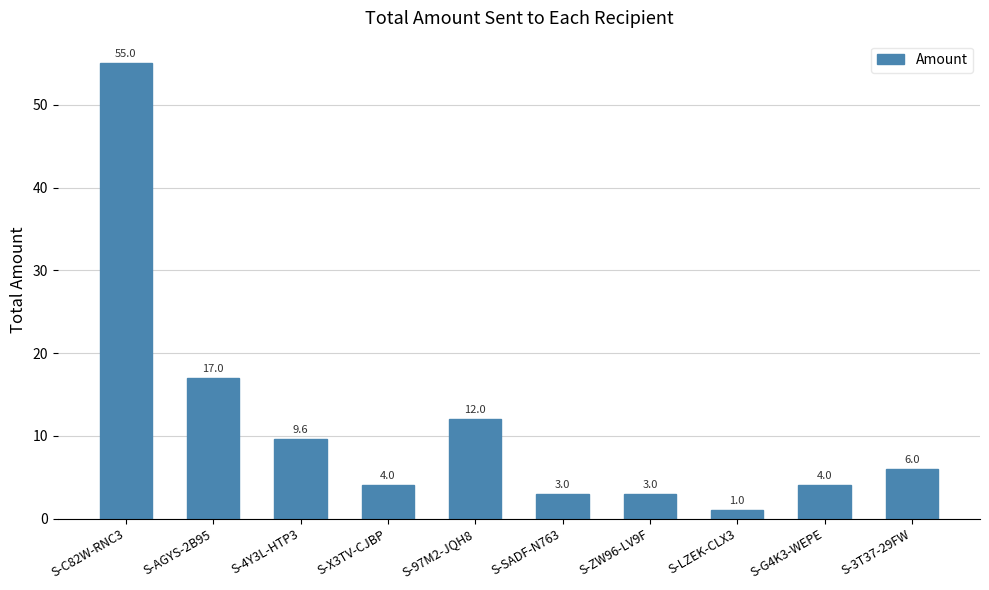

The chart shows a value of 9.4 at S-3T37-29FW. True or false?

False